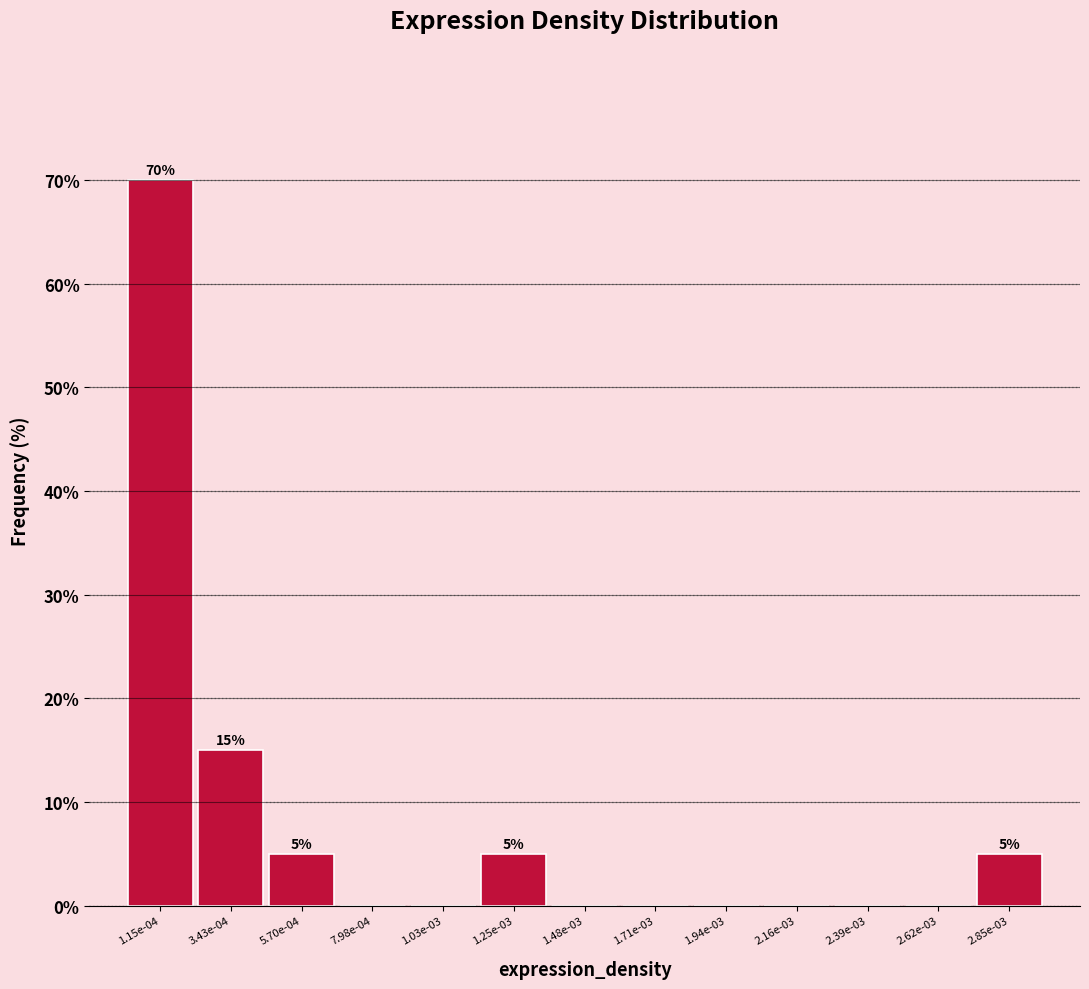

Reading right to left, extract all data points from this chart.

2.85e-03=5	2.62e-03=0	2.39e-03=0	2.16e-03=0	1.94e-03=0	1.71e-03=0	1.48e-03=0	1.25e-03=5	1.03e-03=0	7.98e-04=0	5.70e-04=5	3.43e-04=15	1.15e-04=70